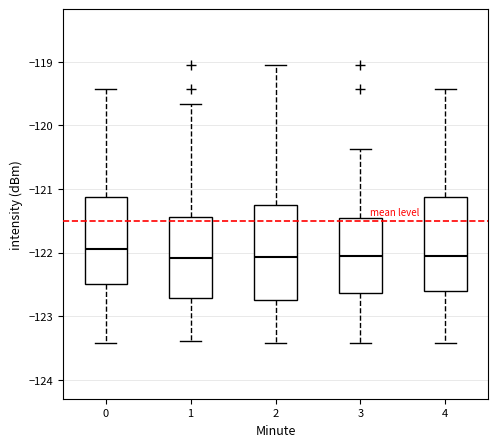

Reading left to right, read every box against the y-axis: the position of its median line, the range the box covers, and the ends of its whiskers. The values are not printed on the chart, so give them approximately, as read against the axis.

0: median -122.0, box -122.5 to -121.1, whiskers -123.4 to -119.4
1: median -122.1, box -122.7 to -121.4, whiskers -123.4 to -119.7
2: median -122.1, box -122.7 to -121.3, whiskers -123.4 to -119.0
3: median -122.1, box -122.6 to -121.5, whiskers -123.4 to -120.4
4: median -122.1, box -122.6 to -121.1, whiskers -123.4 to -119.4